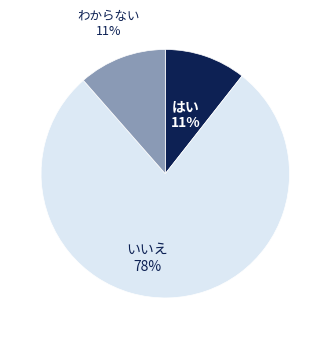

To the nearest percent, what is the average slice percentage?

33%